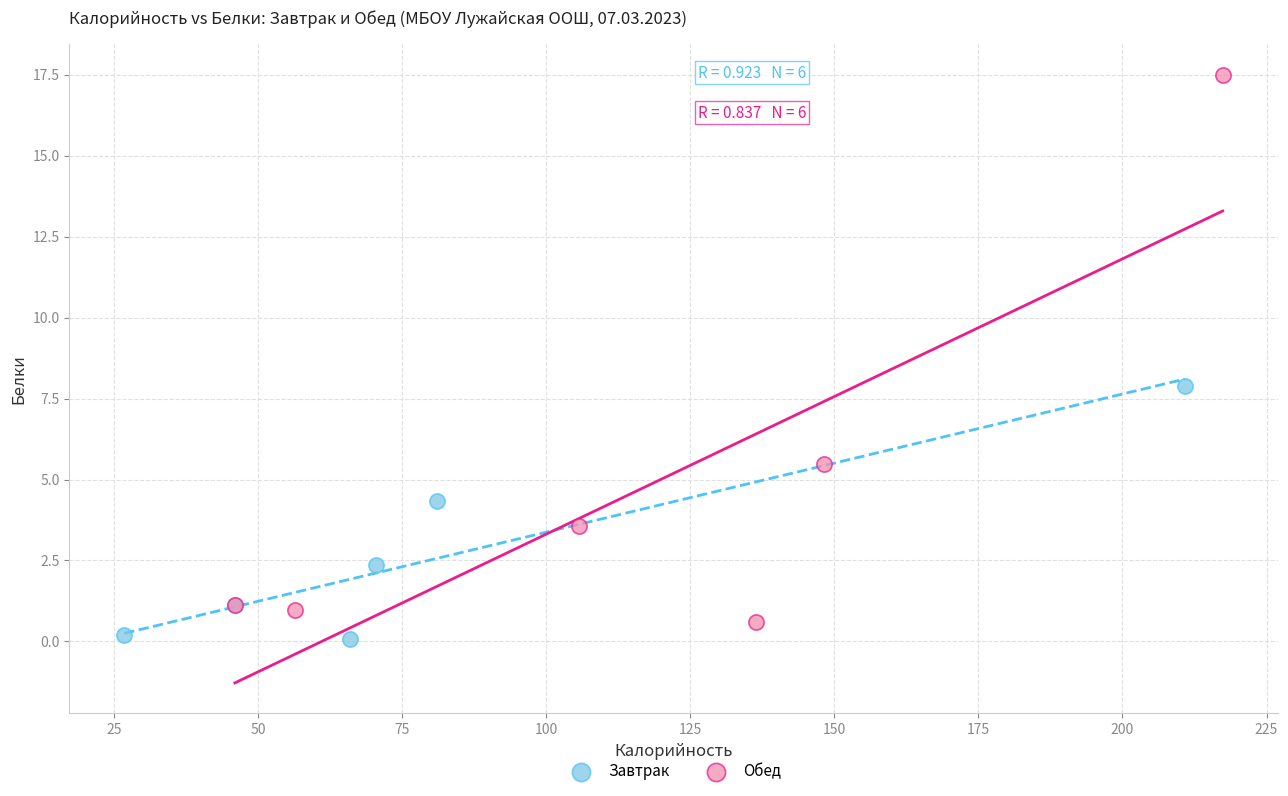

Which series contains the highest Y value?

Обед